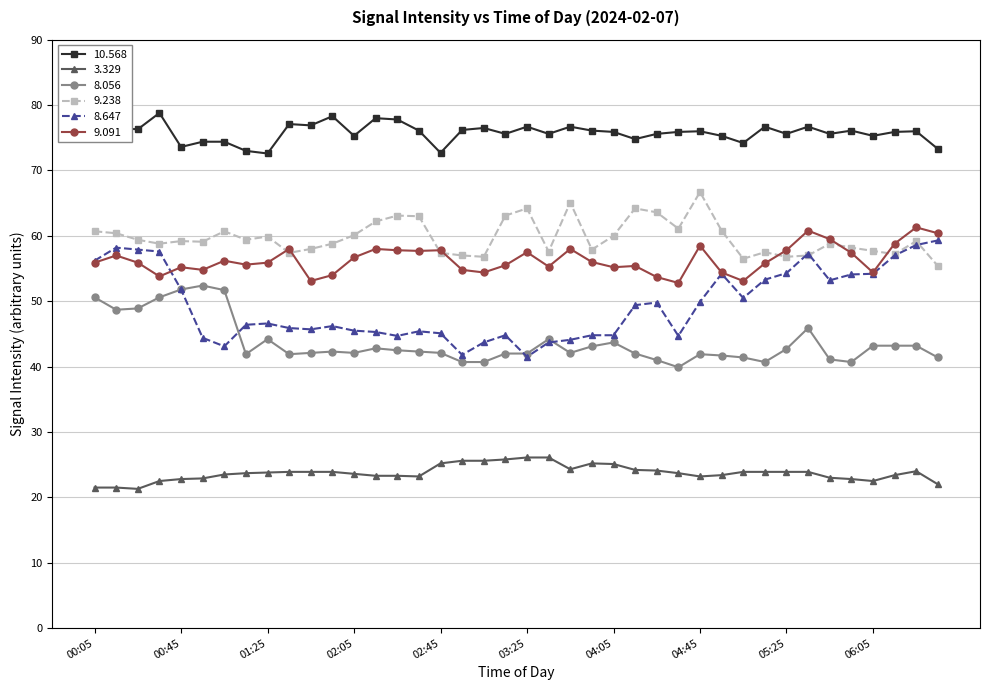

True or false: 8.056 has more than 2 points higher than both neighbors.

True